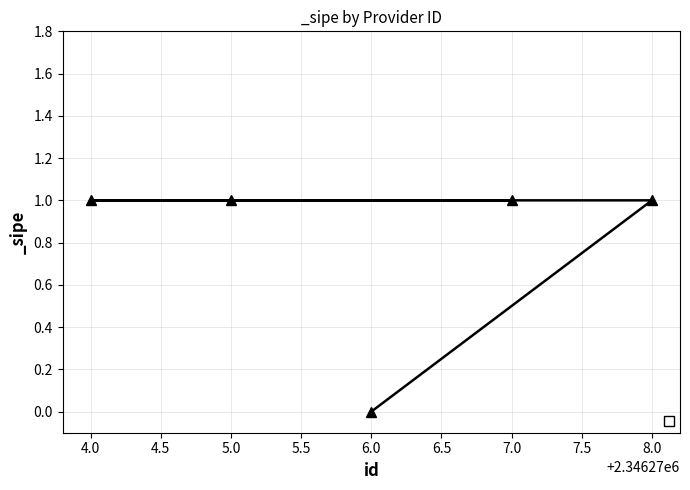

Is it true that the value at 4.0 is 1?

True